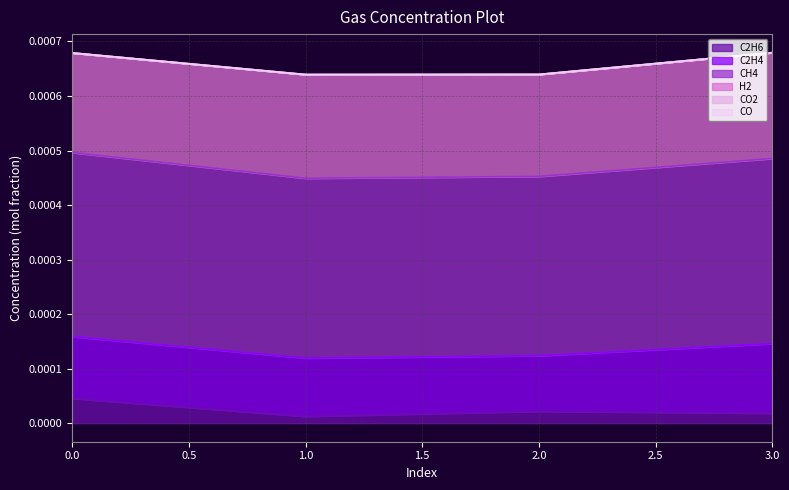

Reading left to right, list all the values displayed in this chart.

C2H6: 0=0.0	1=0.0	2=0.0	3=0.0
C2H4: 0=0.0	1=0.0	2=0.0	3=0.0
CH4: 0=0.0	1=0.0	2=0.0	3=0.0
H2: 0=0.0	1=0.0	2=0.0	3=0.0
CO2: 0=0.0	1=0.0	2=0.0	3=0.0
CO: 0=0.0	1=0.0	2=0.0	3=0.0